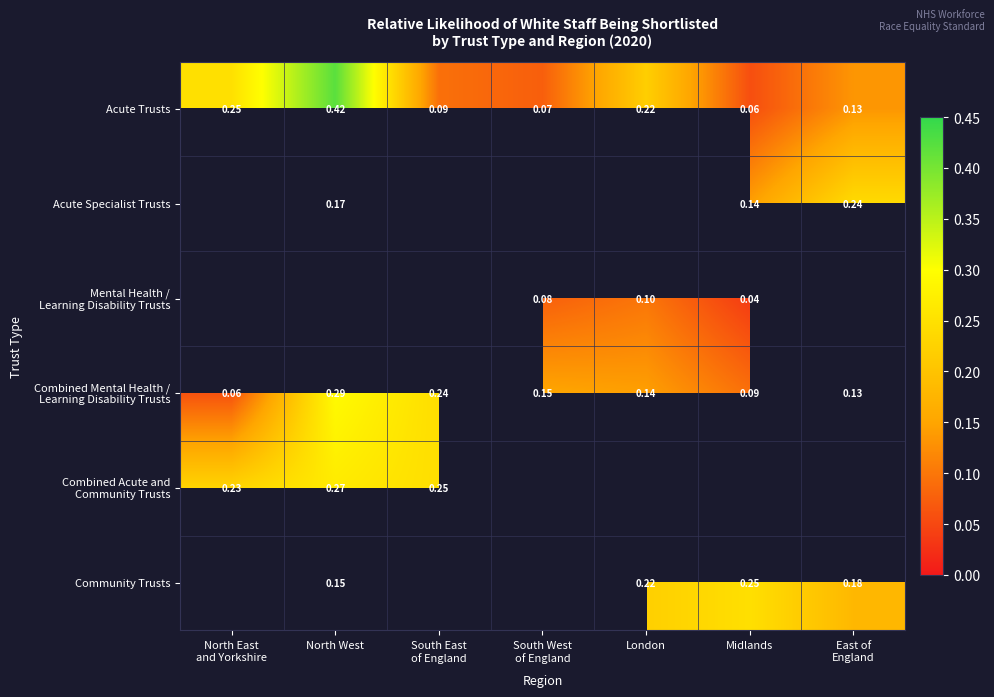

Which category has the lowest value in the Acute Trusts series?

Midlands